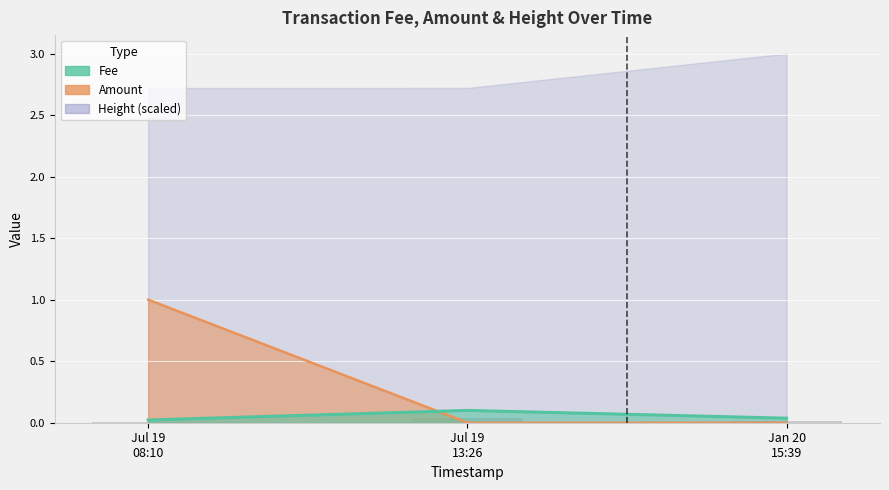

Which has a higher value, Jul 19 13:26 or Jan 20 15:39?

Jul 19 13:26